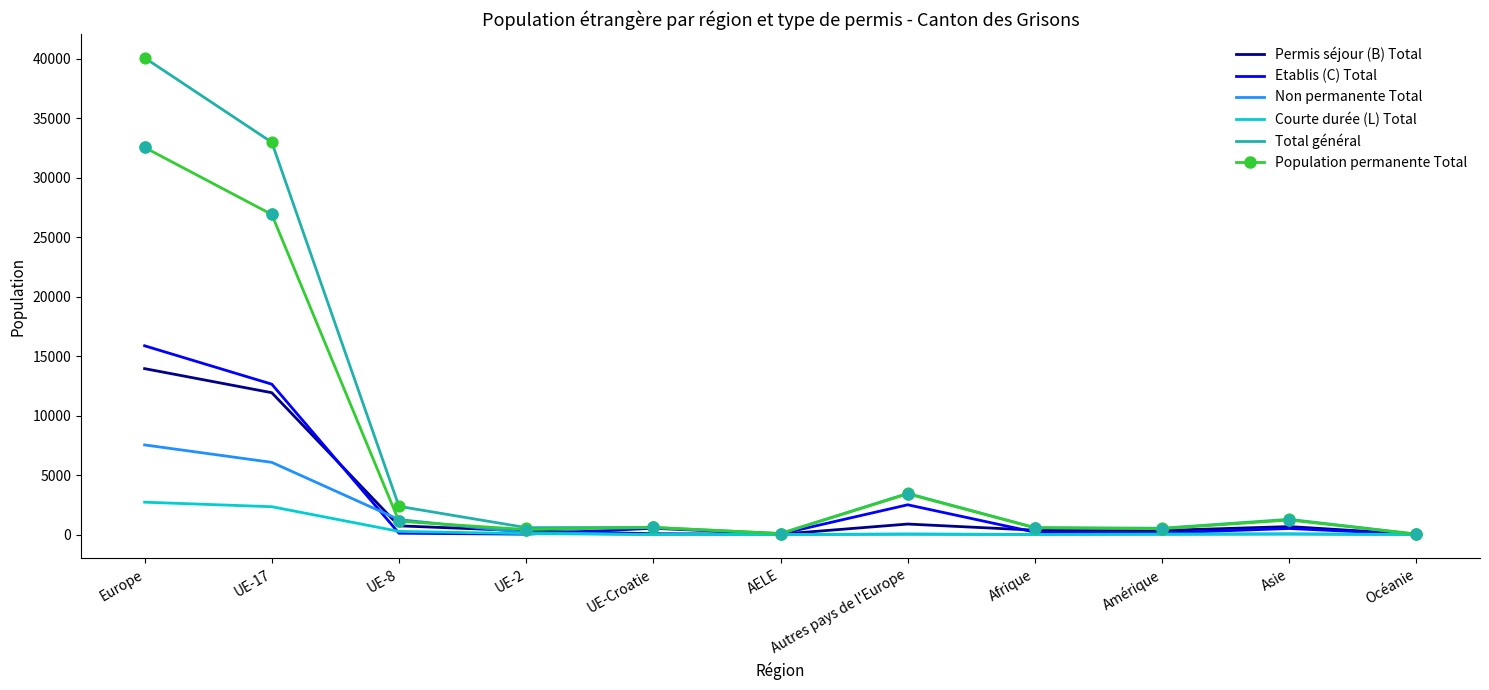

Where is Permis séjour (B) Total nearest to the value 6985?

UE-17